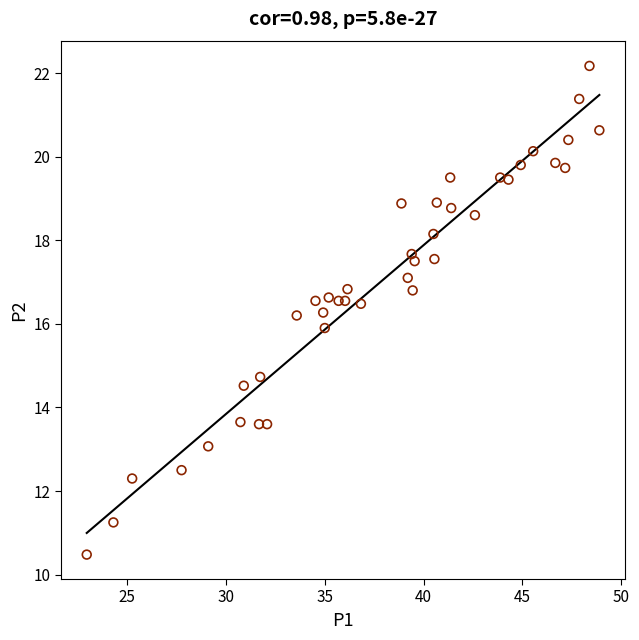

What is the range of Y values (max minus min)?

11.7